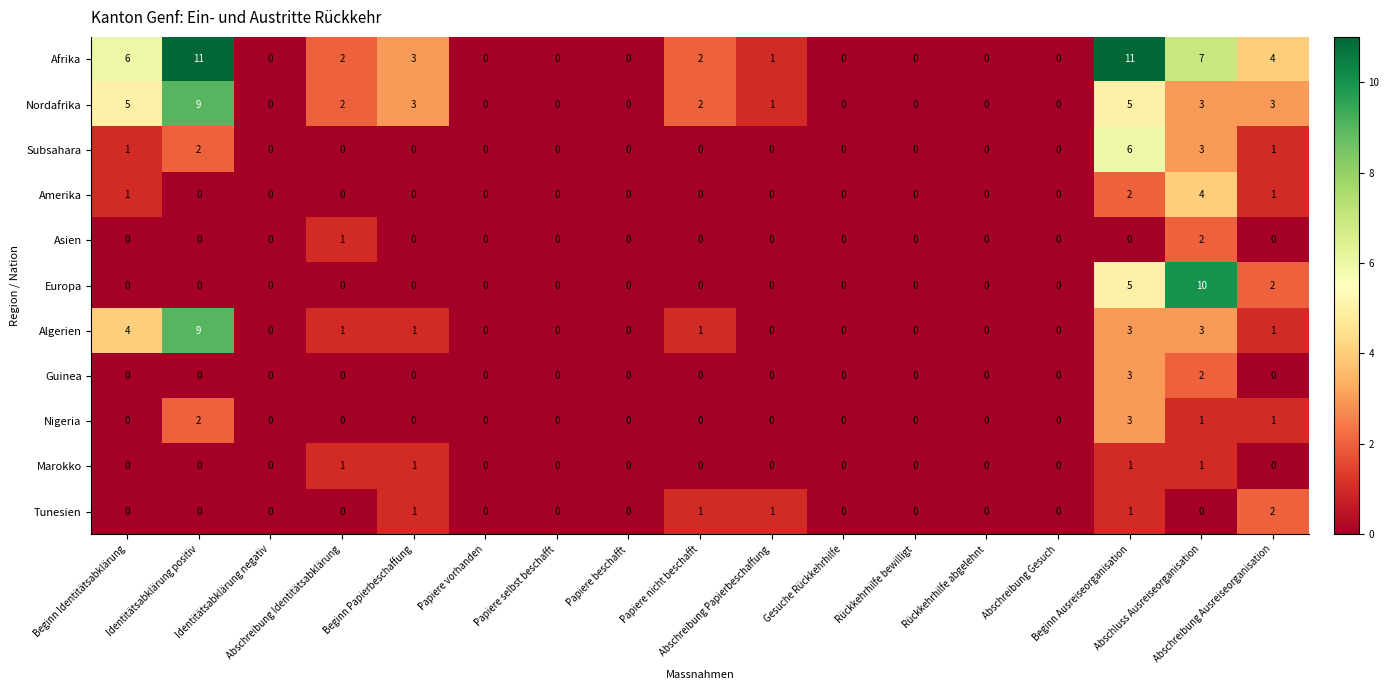

What is the maximum value shown in the chart?

11